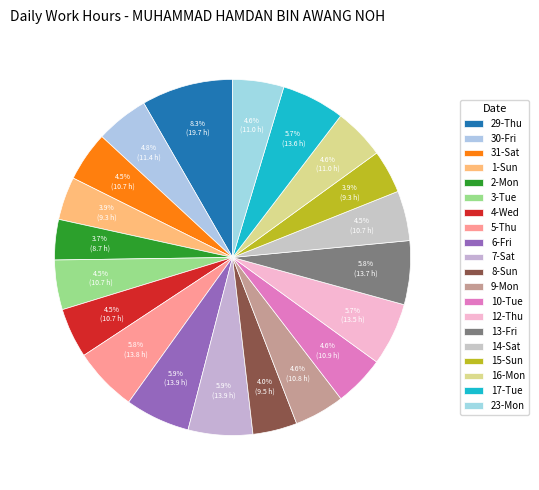

To the nearest percent, what is the combined percentage of 16-Mon and 31-Sat?

9%